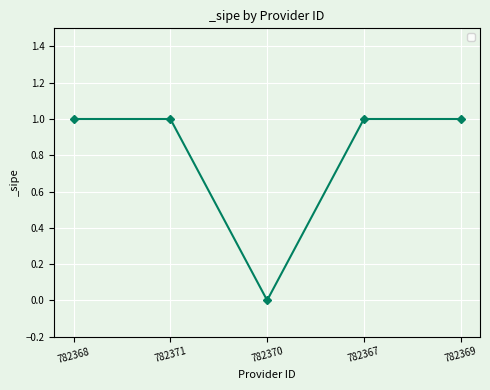

What is the label of the 1st point from the right?

782369